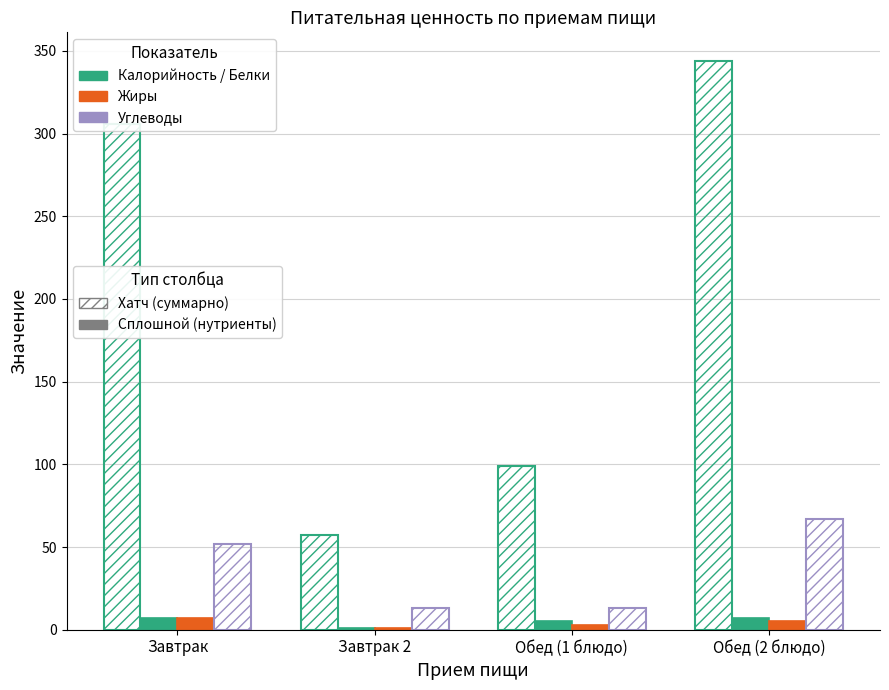

Reading right to left, transcribe all the data shown in this chart.

Калорийность (hatched): Обед (2 блюдо)=344	Обед (1 блюдо)=99	Завтрак 2=57	Завтрак=306
Белки: Обед (2 блюдо)=7	Обед (1 блюдо)=5	Завтрак 2=1	Завтрак=7
Жиры: Обед (2 блюдо)=5	Обед (1 блюдо)=3	Завтрак 2=1	Завтрак=7
Углеводы (hatched): Обед (2 блюдо)=67	Обед (1 блюдо)=13	Завтрак 2=13	Завтрак=52